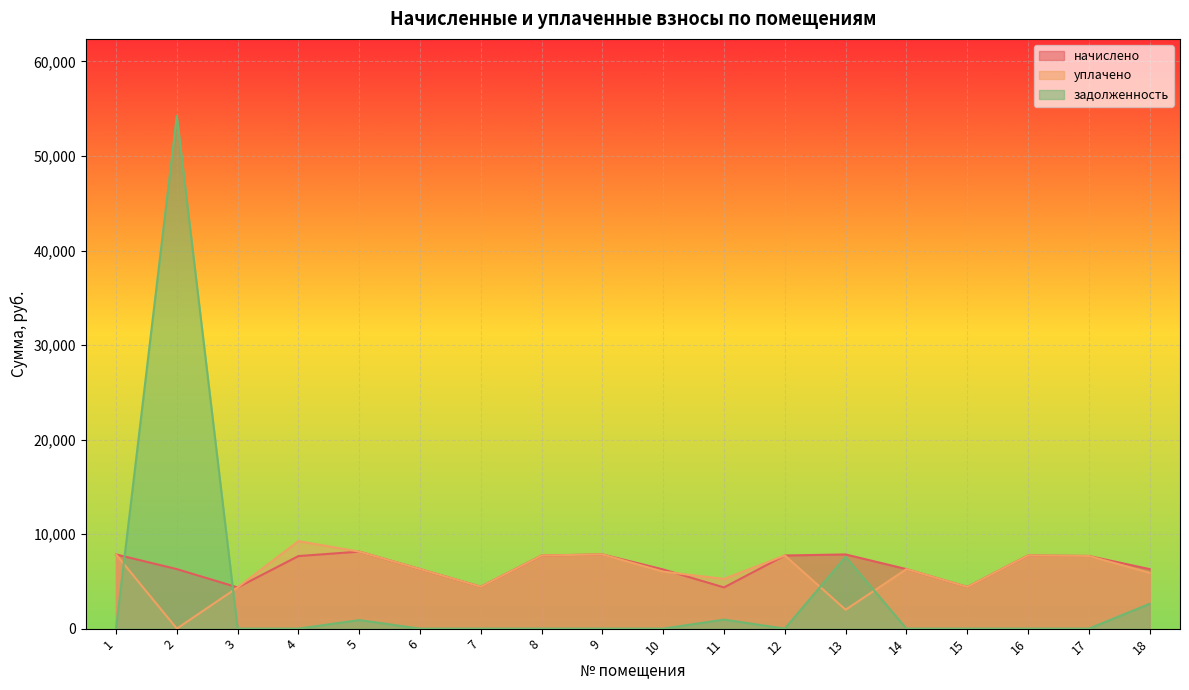

What is the value of the уплачено point at the 17th from the left?

7688.0